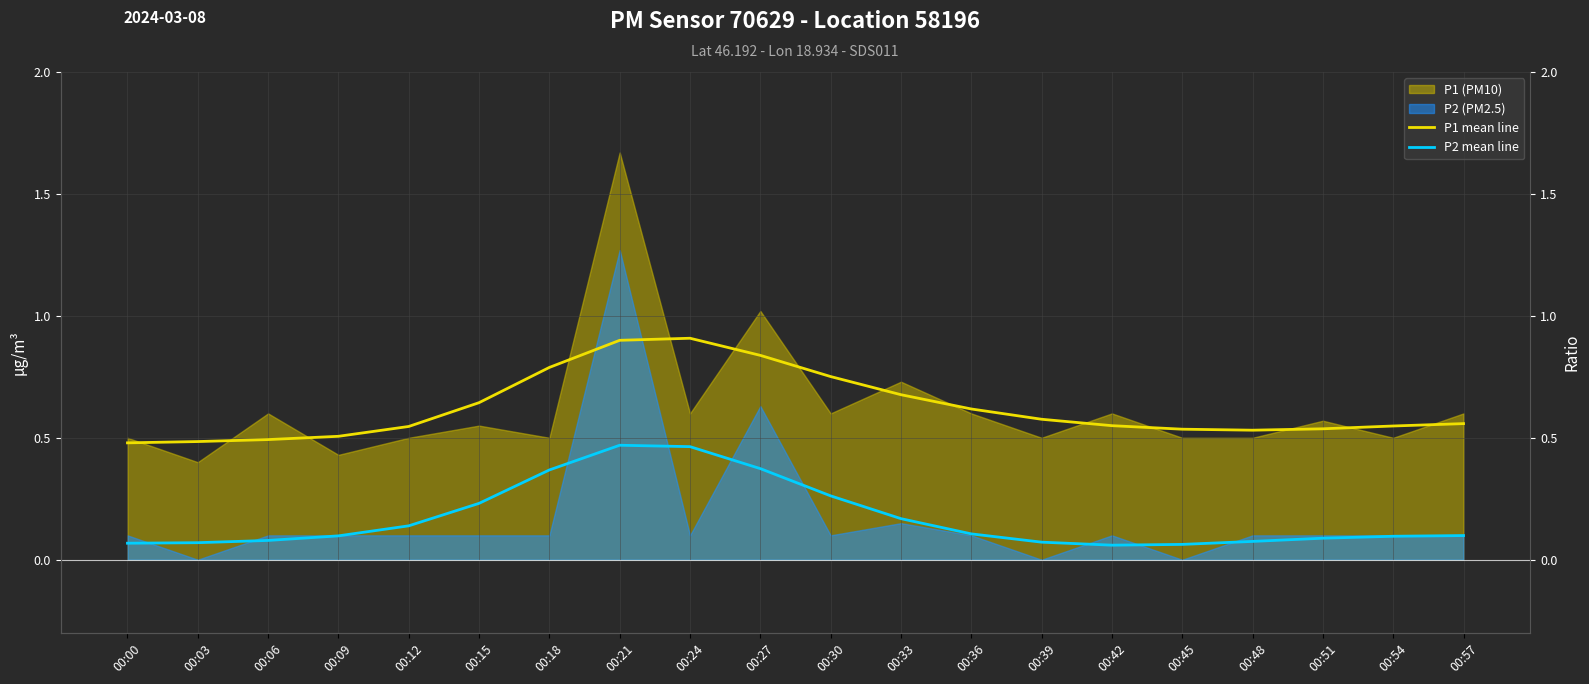

What is the average value of the P2 mean line series?

0.2